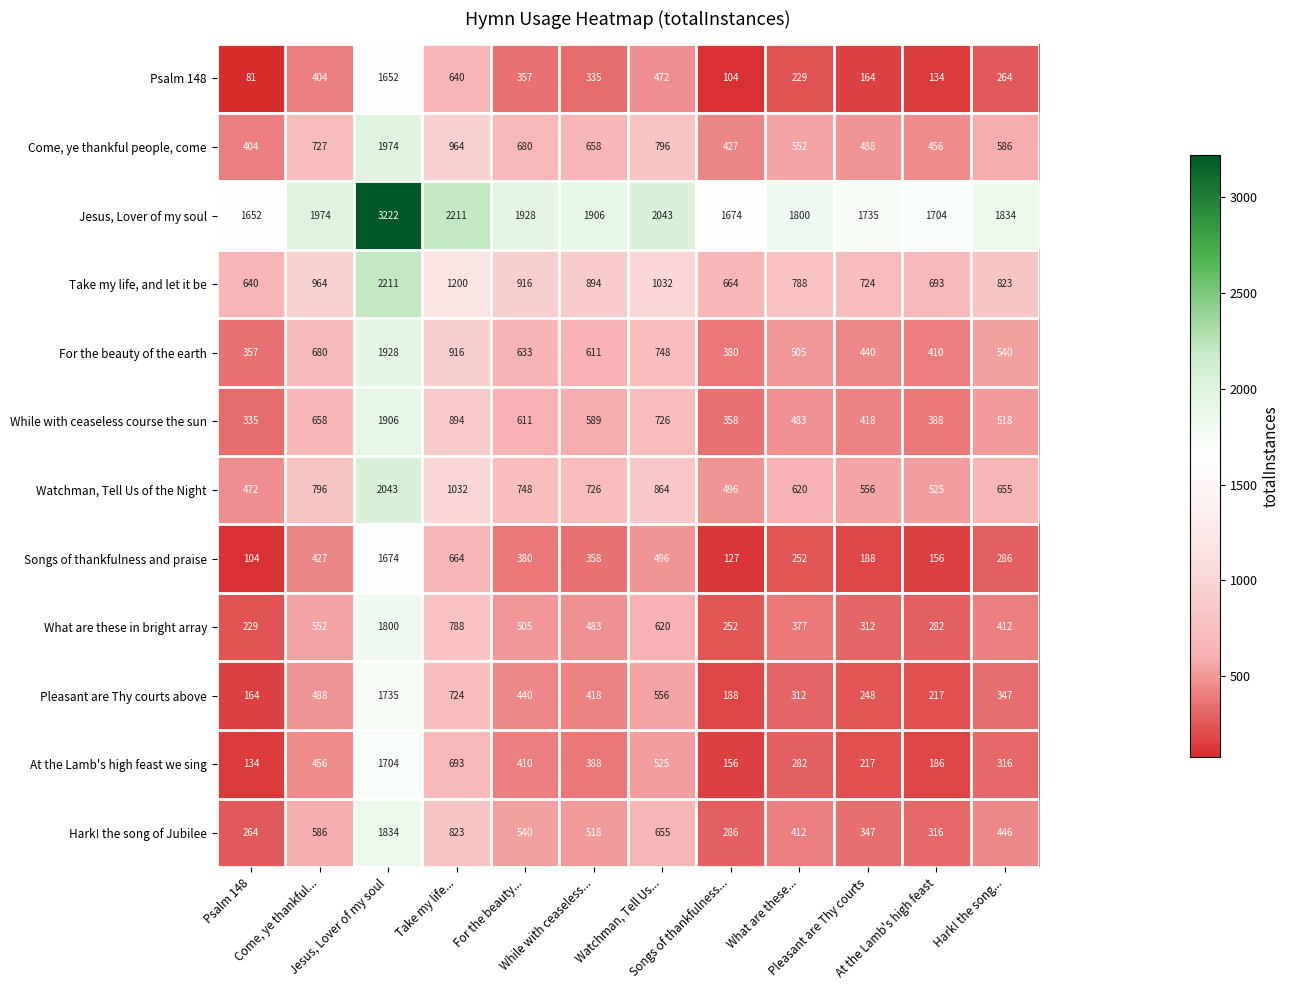

List the series in order of their peak value, highest first.

Jesus, Lover of my soul, Take my life, and let it be, Watchman, Tell Us of the Night, Come, ye thankful people, come, For the beauty of the earth, While with ceaseless course the sun, Hark! the song of Jubilee, What are these in bright array, Pleasant are Thy courts above, At the Lamb's high feast we sing, Songs of thankfulness and praise, Psalm 148